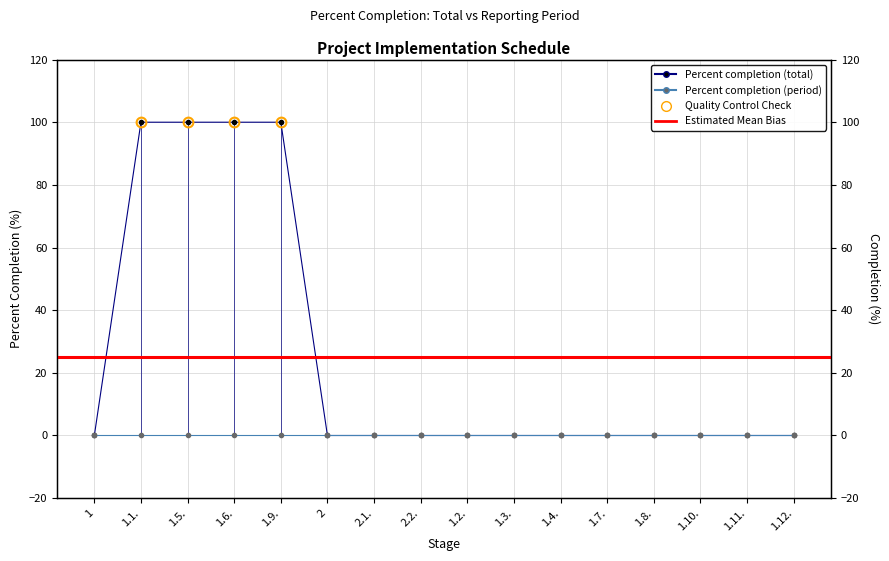

Reading right to left, transcribe all the data shown in this chart.

0	0	0	0	0	0	0	0	0	0	0	100	100	100	100	0